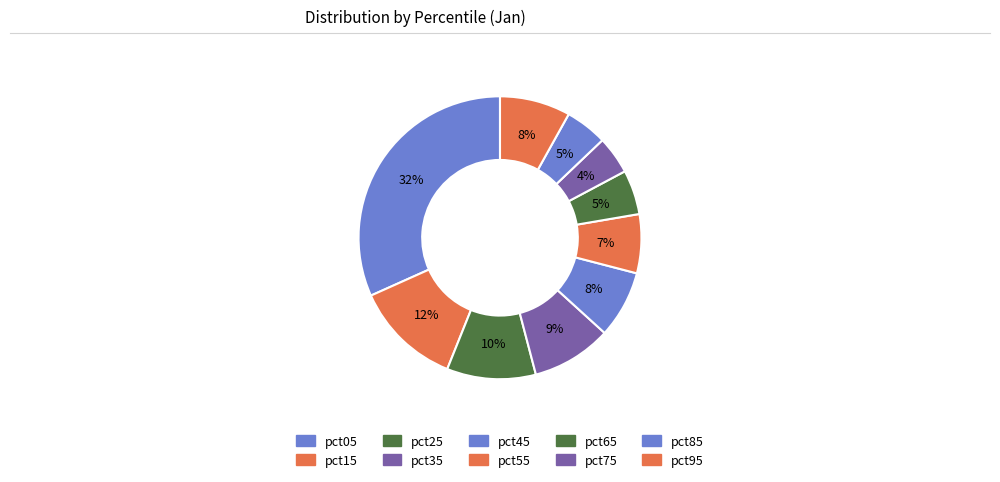

Count the number of slices in the pie.

10